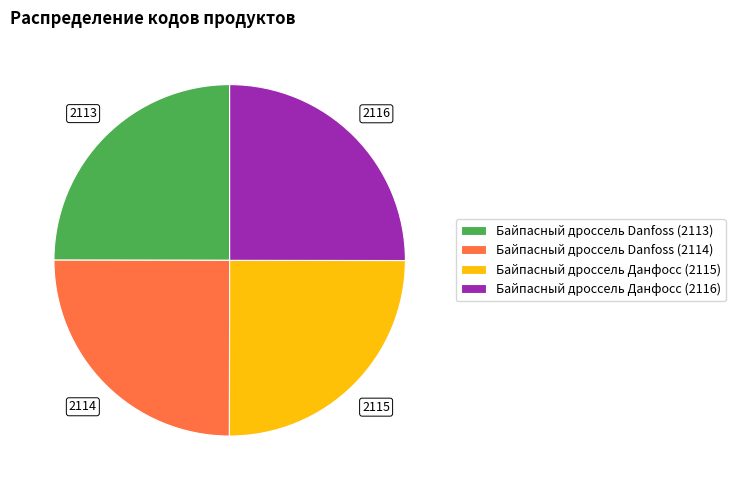

Does Байпасный дроссель Danfoss (2114) represent more than half of the total?

No